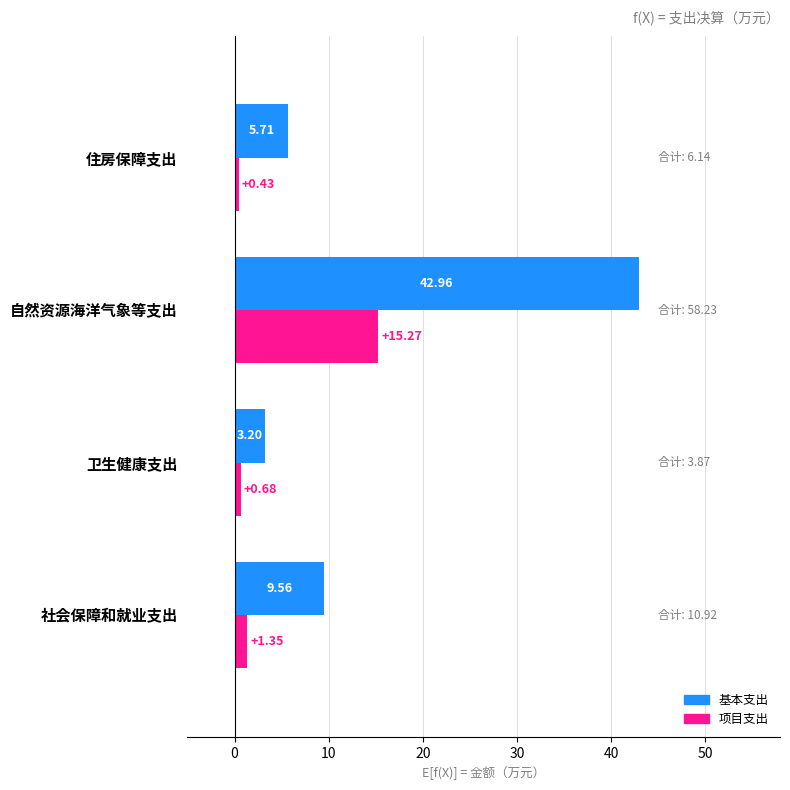

Between 社会保障和就业支出 and 住房保障支出, which series saw the biggest shift?

基本支出